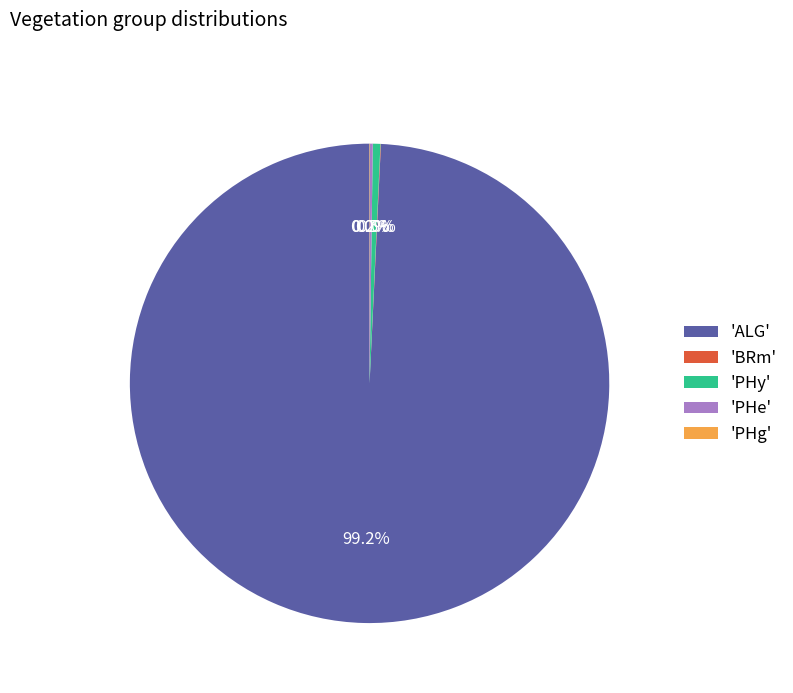

What is the majority slice?

'ALG'